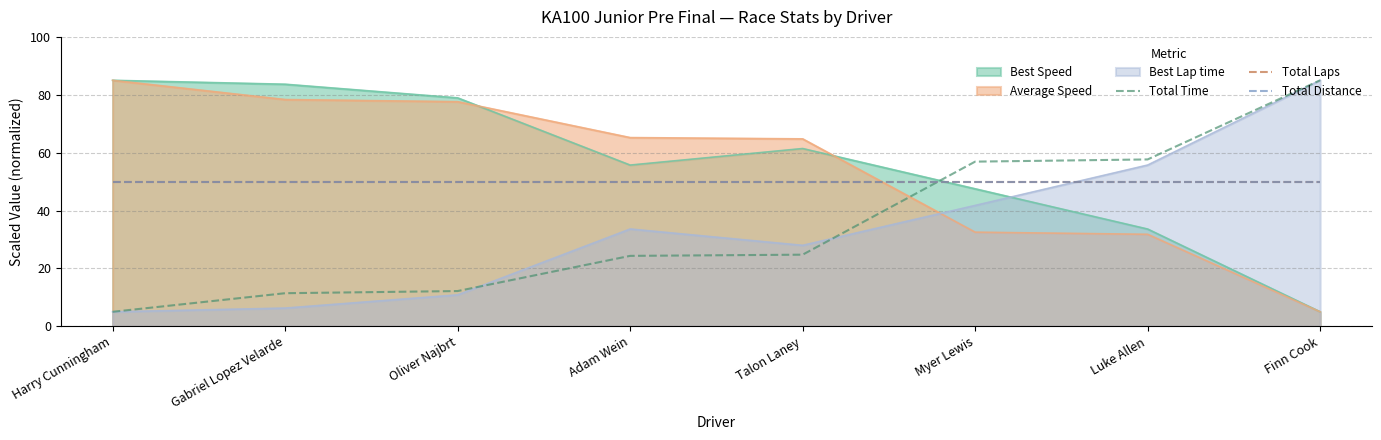

At which label does Total Laps reach its minimum?

Harry Cunningham